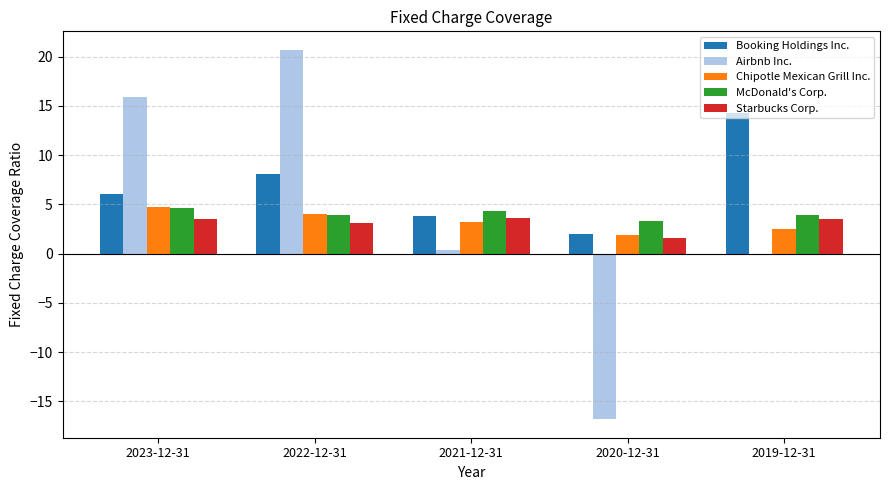

What are all the series names shown in the legend?

Booking Holdings Inc., Airbnb Inc., Chipotle Mexican Grill Inc., McDonald's Corp., Starbucks Corp.